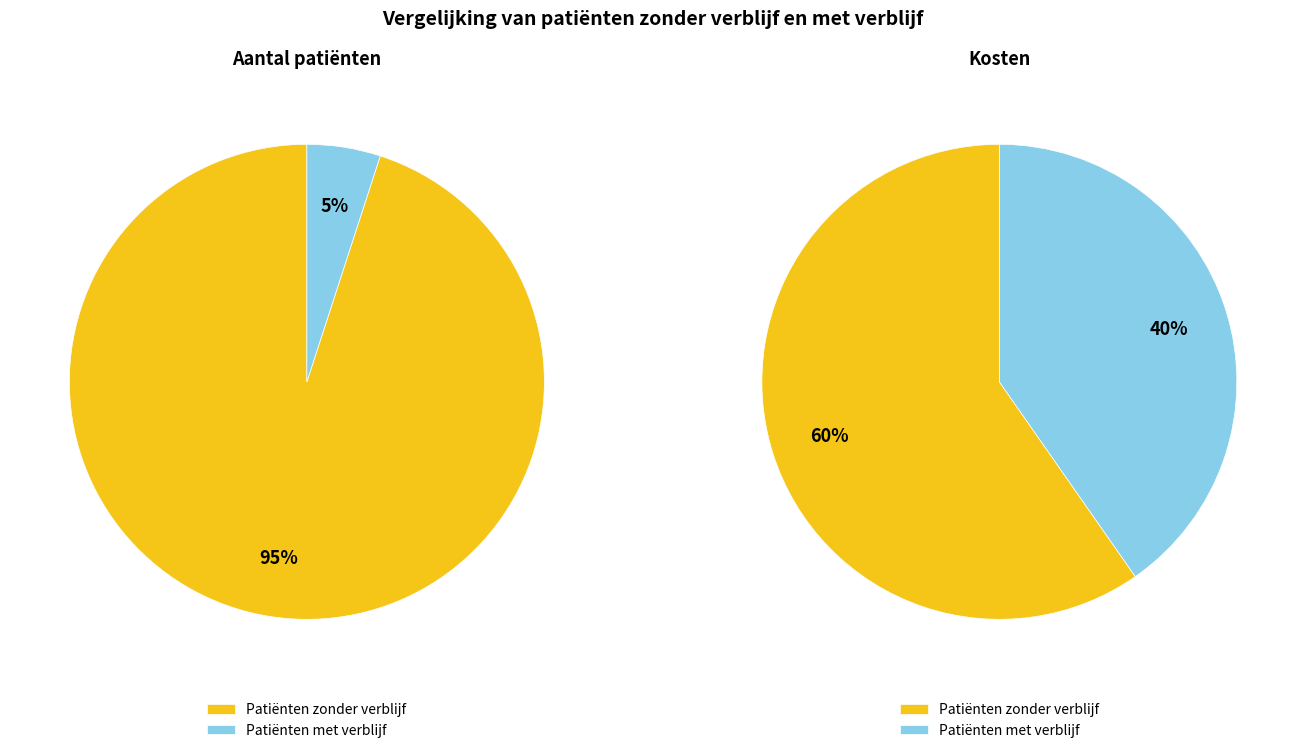

Does Patiënten met verblijf account for over 50% of the chart?

No